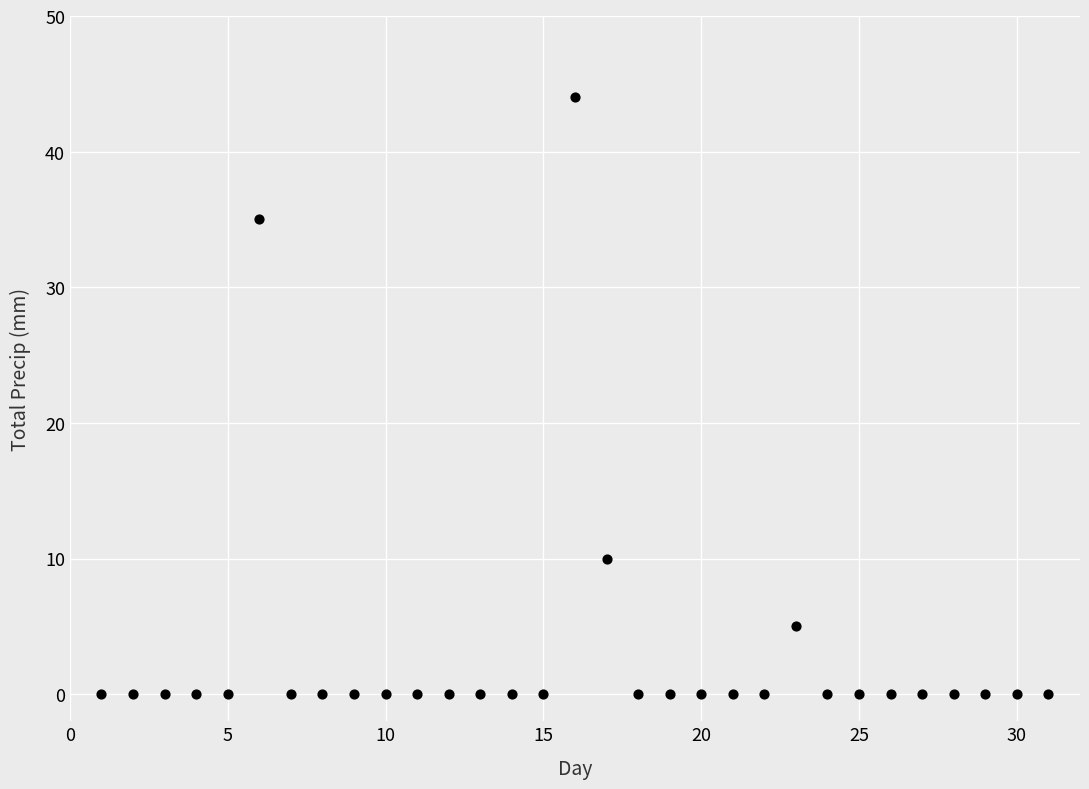

What is the range of Y values (max minus min)?

44